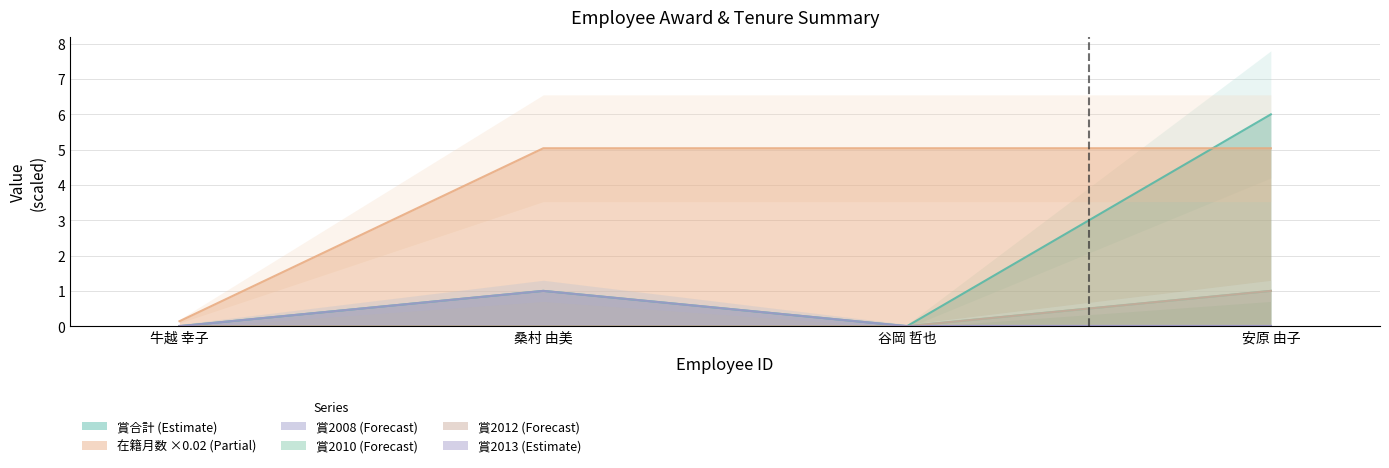

Is the value of 賞2012 at 牛越 幸子 greater than the value of 在籍月数 at 牛越 幸子?

No